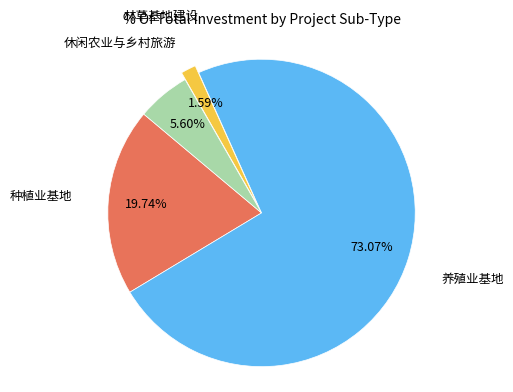

Does any single category account for the majority?

Yes